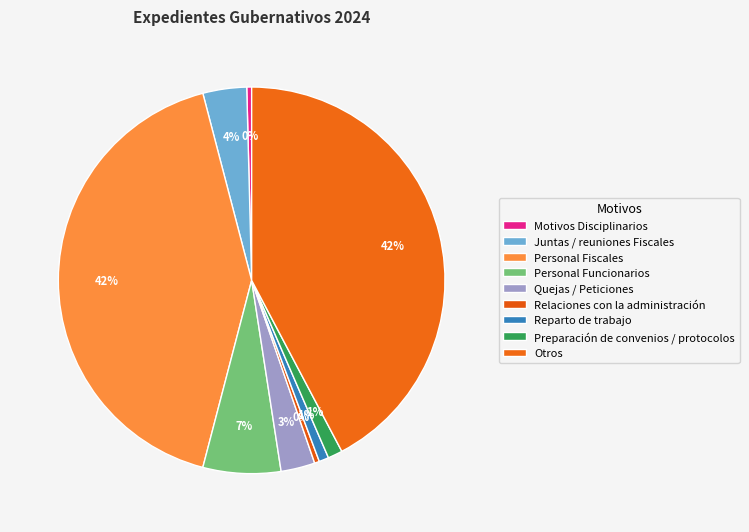

How many slices are in this pie chart?

9